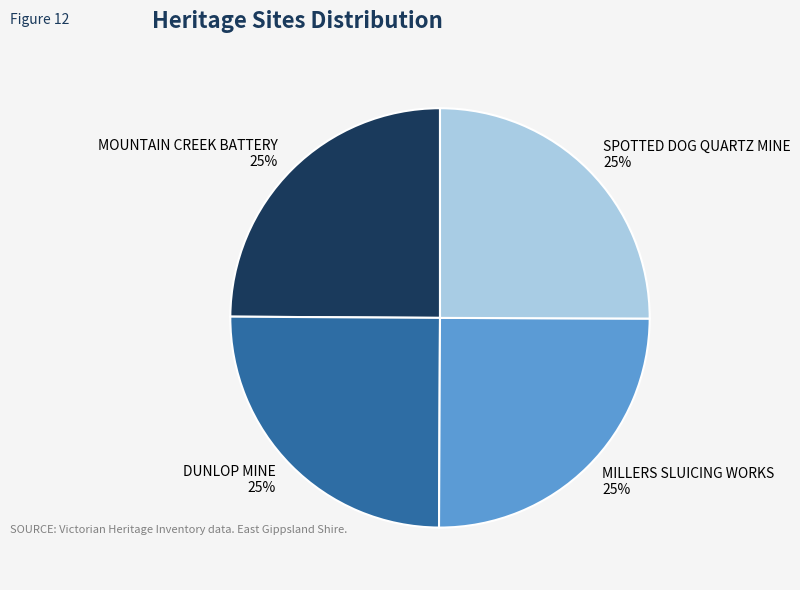

How many segments does this pie chart have?

4